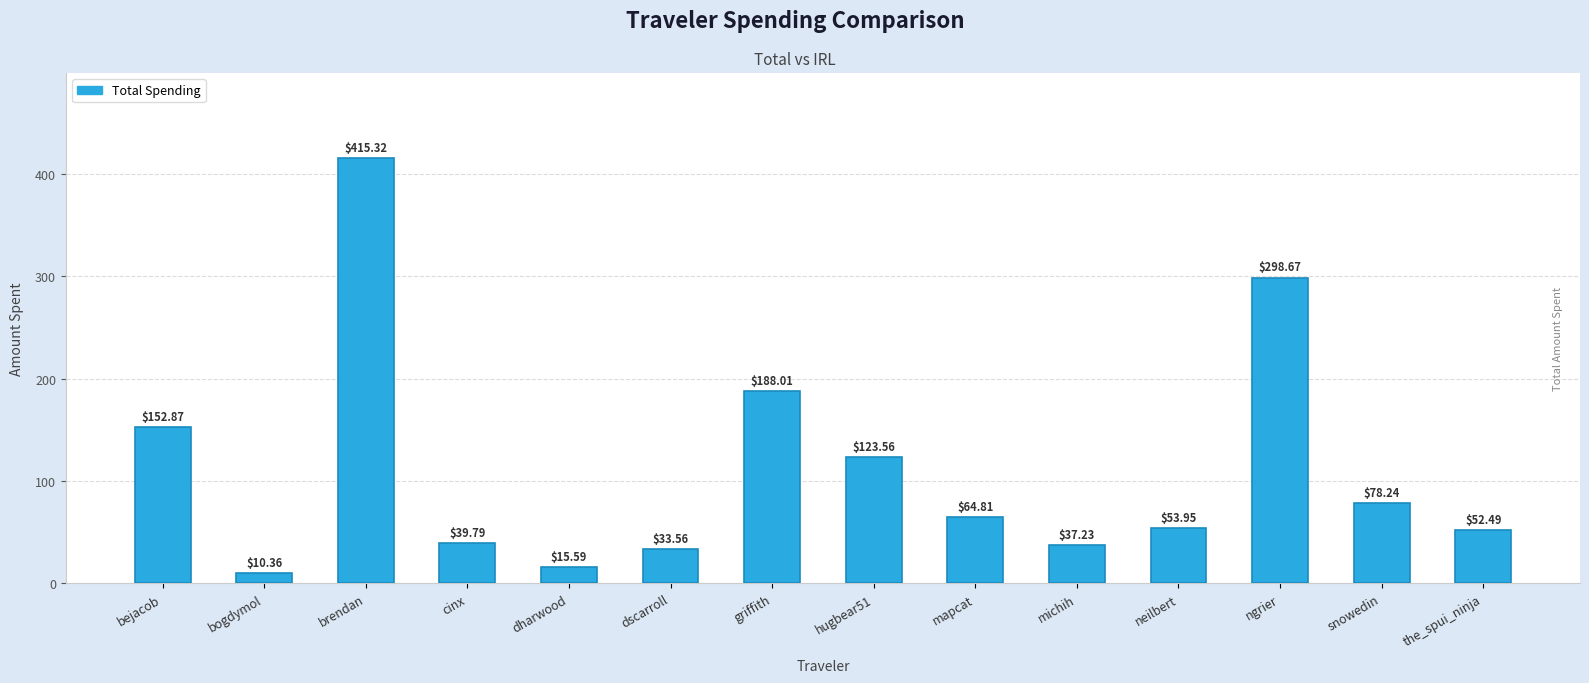

The chart shows a value of 85.6 at neilbert. True or false?

False